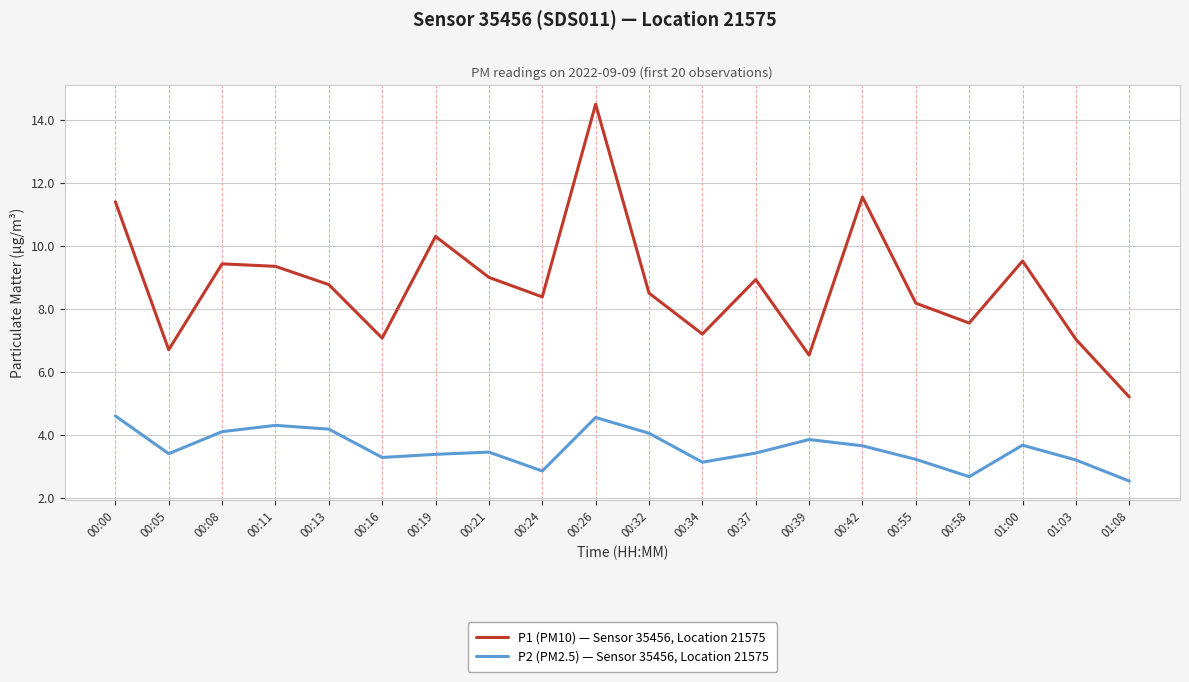

Rank the series at 00:26 from highest to lowest value.

P1 (PM10) — Sensor 35456, Location 21575, P2 (PM2.5) — Sensor 35456, Location 21575